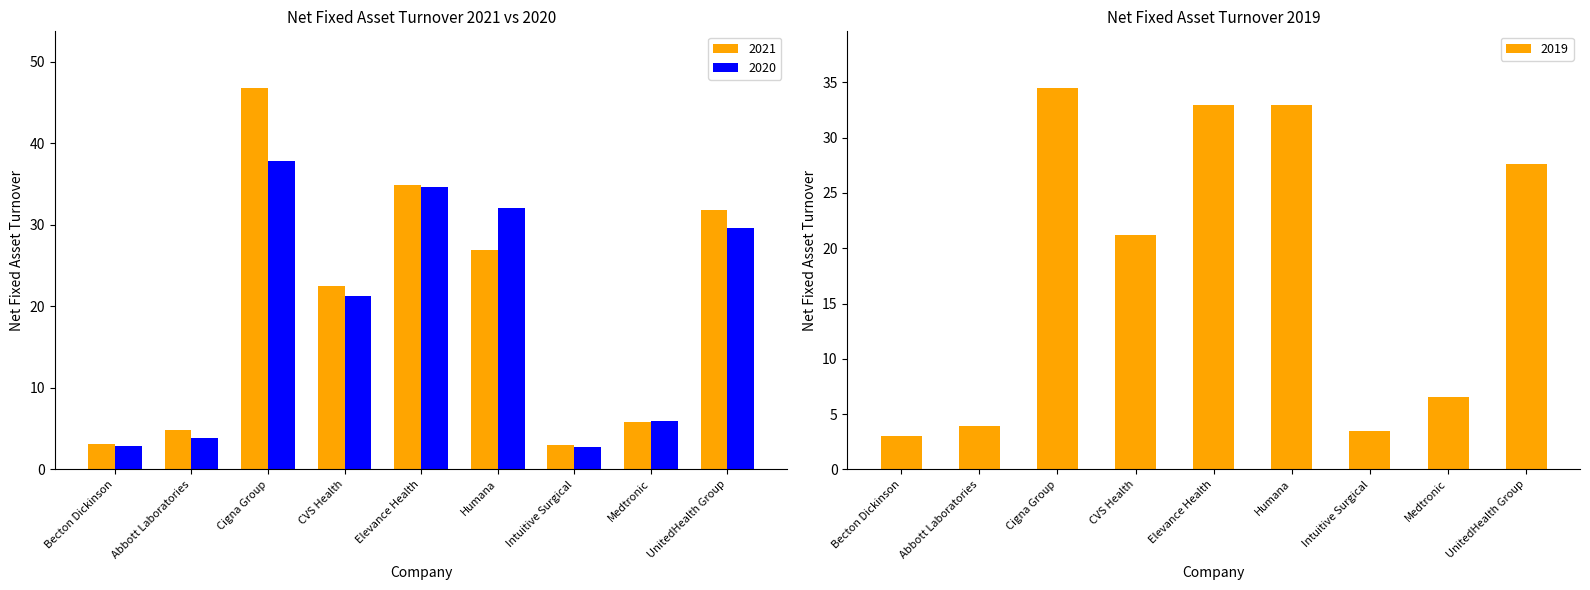

Is the value of 2021 at Abbott Laboratories greater than the value of 2019 at Cigna Group?

No